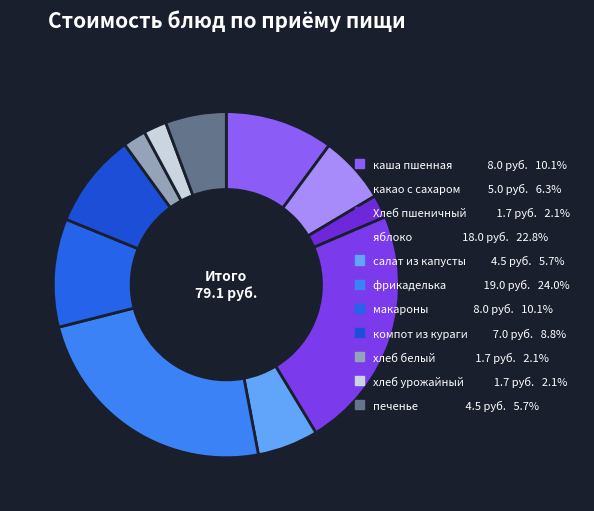

The хлеб урожайный slice represents 2% of the pie. True or false?

True